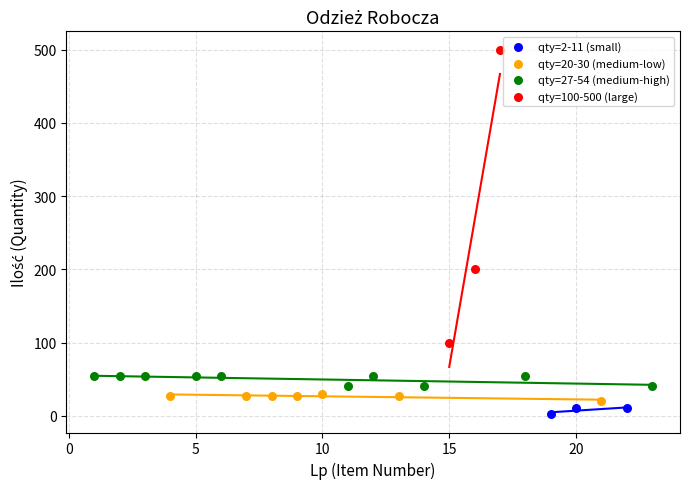

Which series reaches the minimum Y coordinate?

qty=2-11 (small)